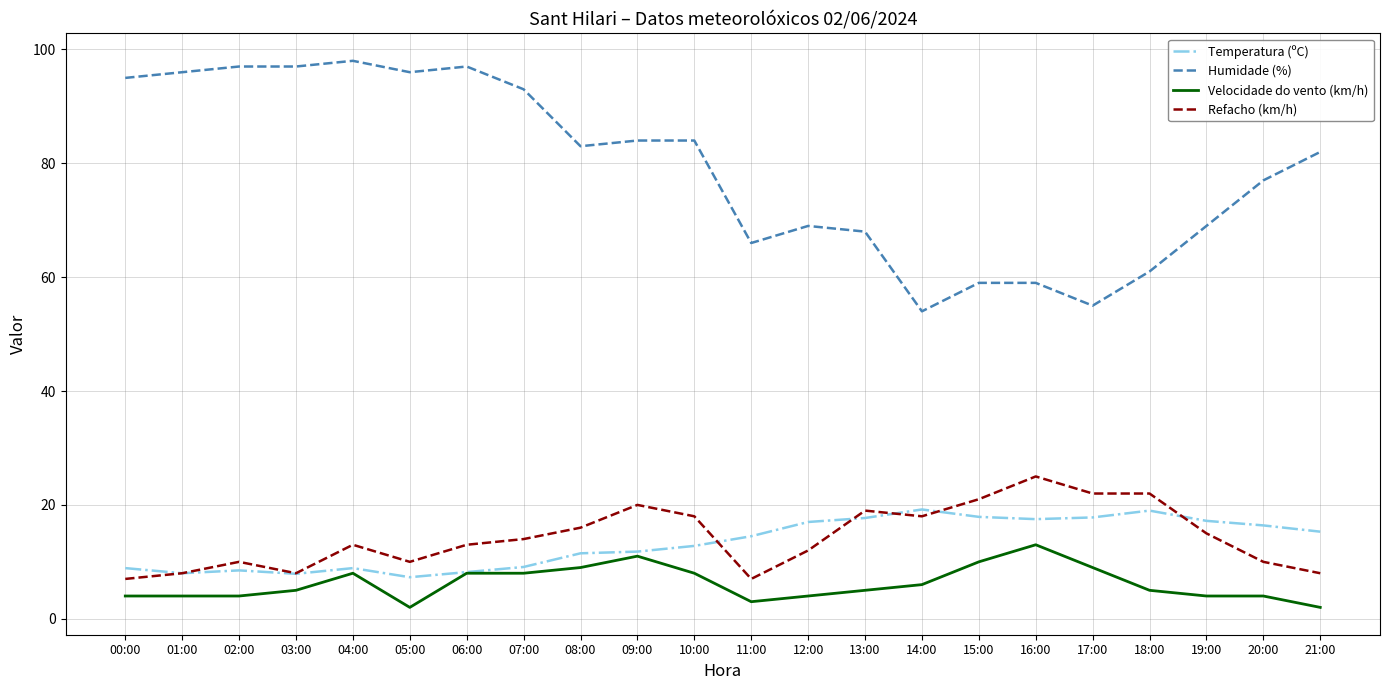

What is the difference between the maximum and minimum values in the Velocidade do vento (km/h) series?

11.0